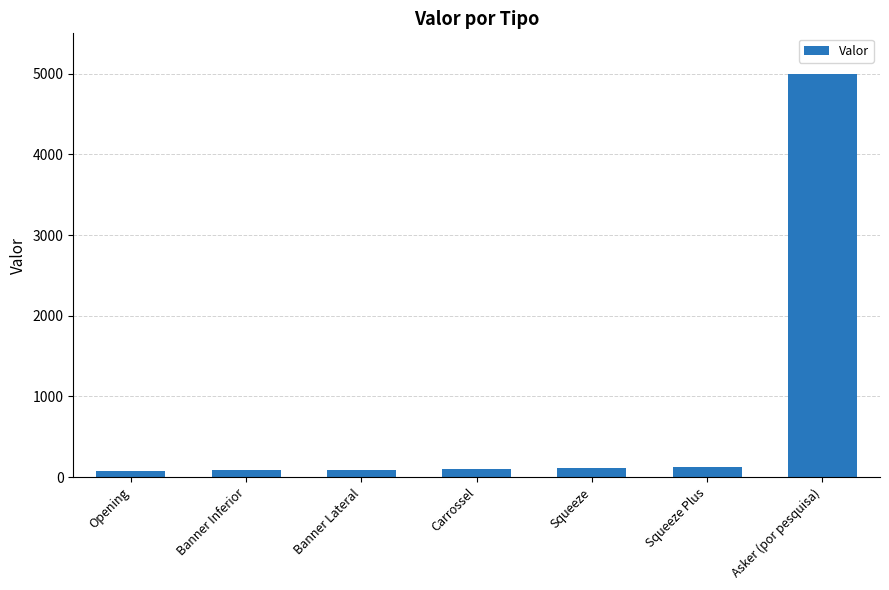

Between Asker (por pesquisa) and Banner Inferior, which is larger?

Asker (por pesquisa)